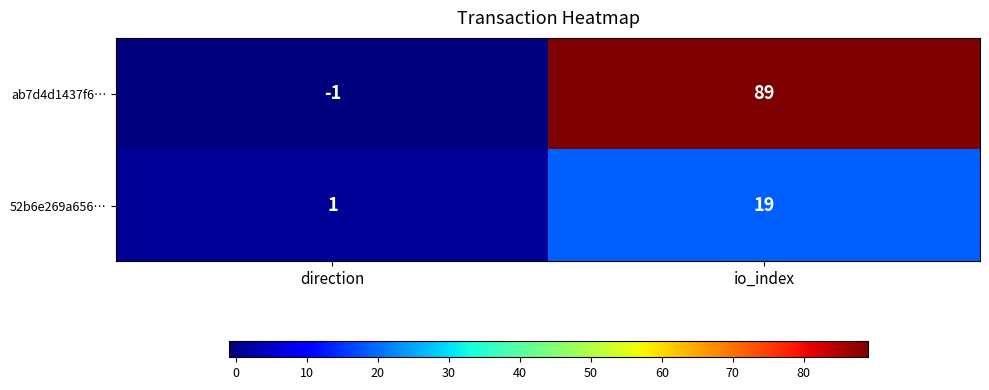

Which label corresponds to the smallest value in the chart?

direction